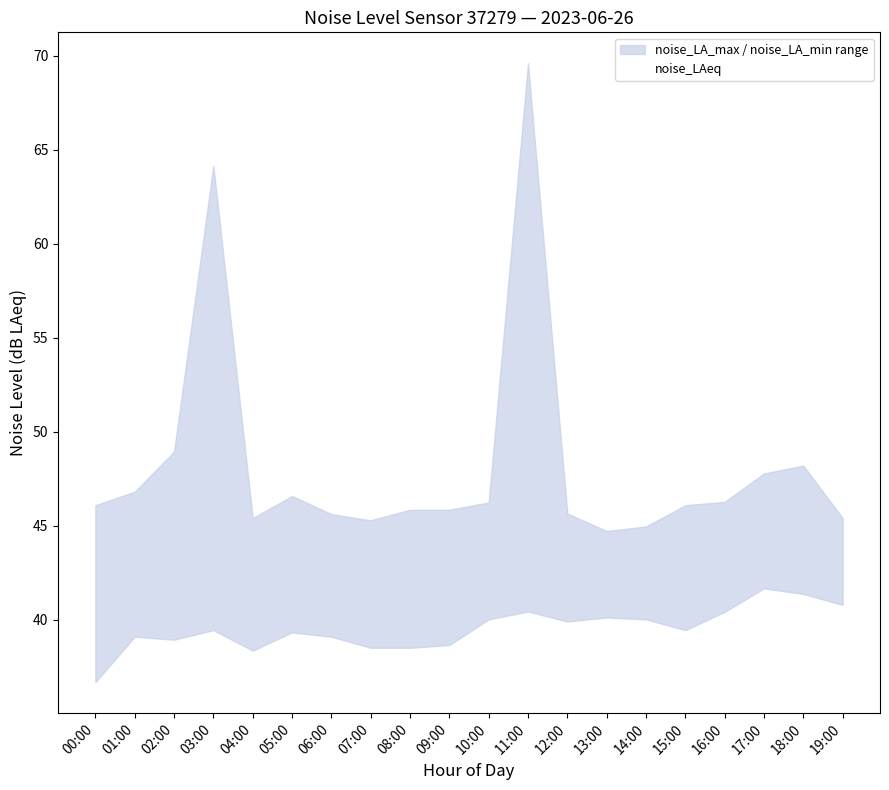

At which label does the data first exceed 42?

01:00